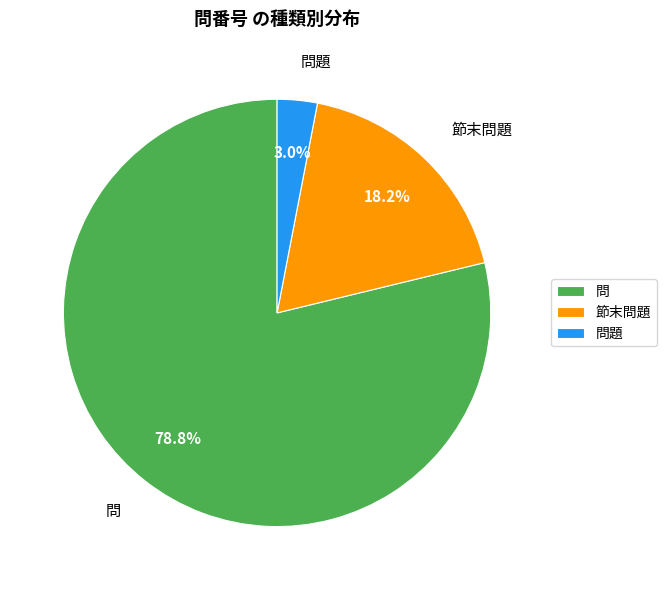

Is the sum of 問題 and 問 greater than half?

Yes